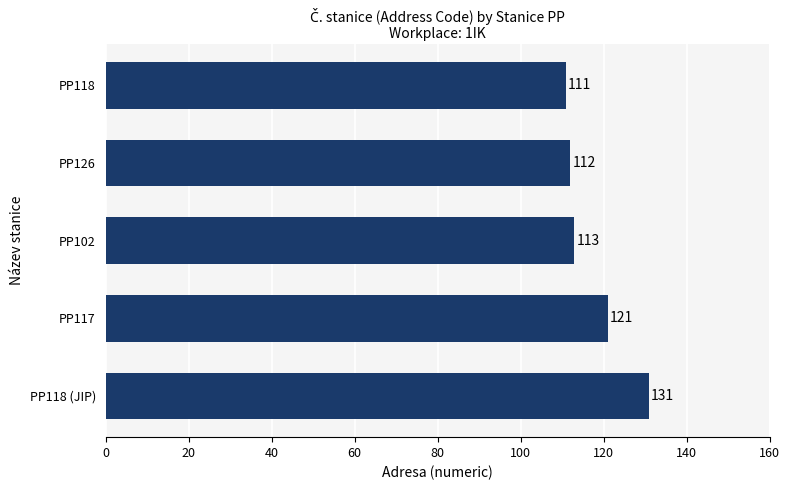

Is it true that the value at PP126 is 112?

True